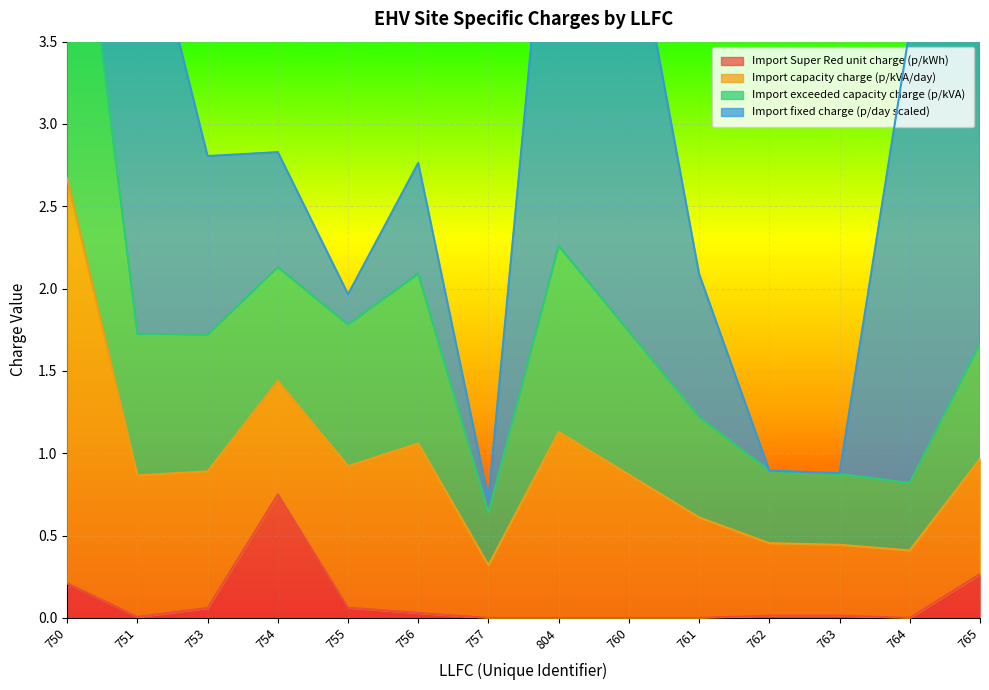

Which category has the highest value in the Import Super Red unit charge (p/kWh) series?

754